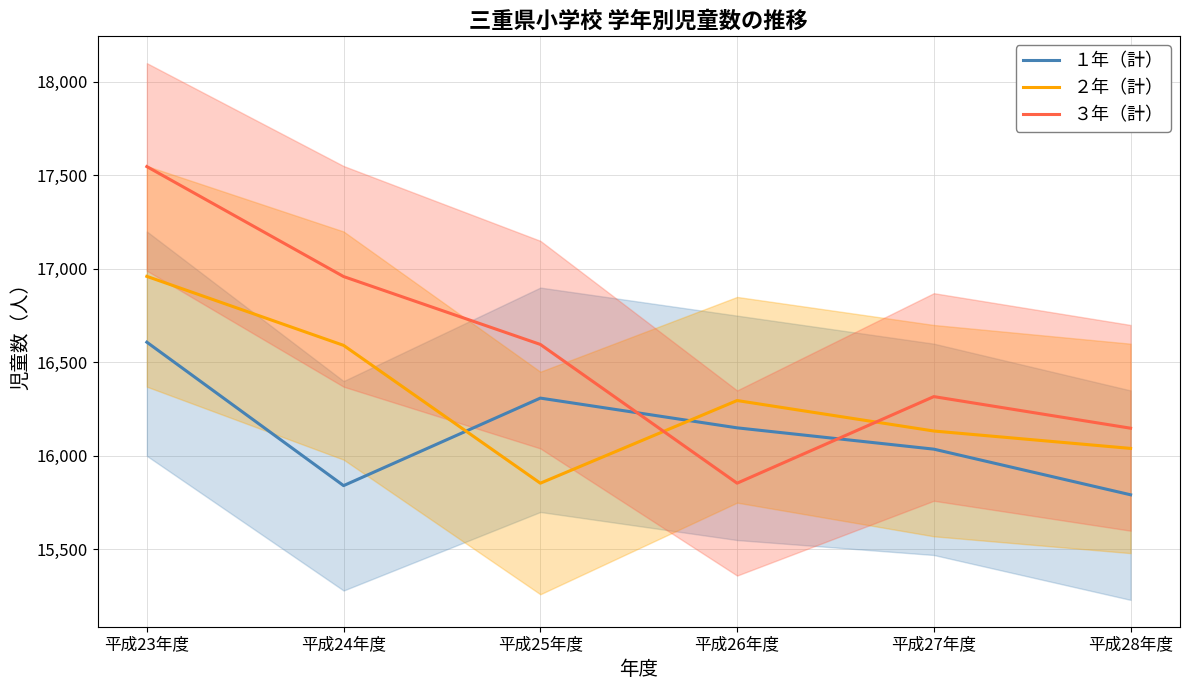

In １年（計）, how many points are lower than both neighbors (excluding endpoints)?

1